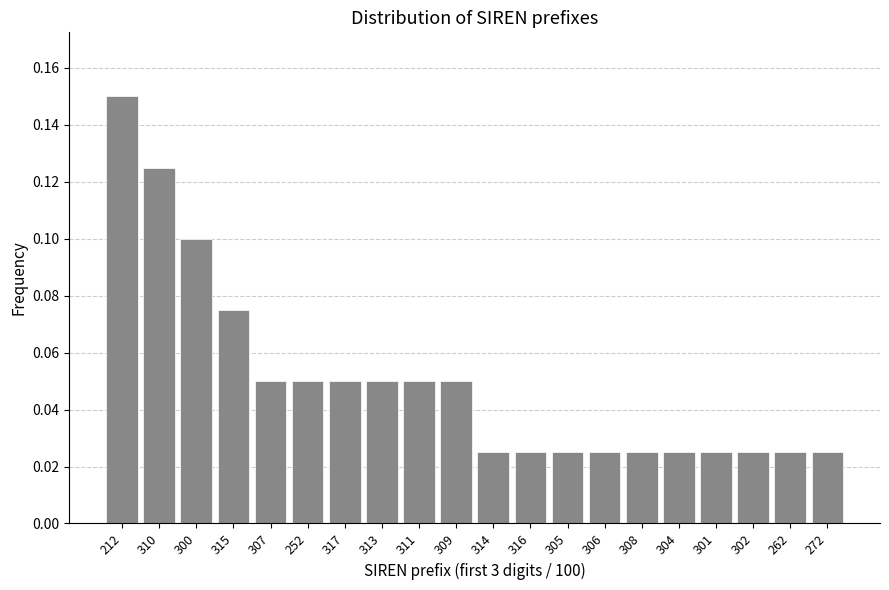

Count the values in the range 0 to 1.

20